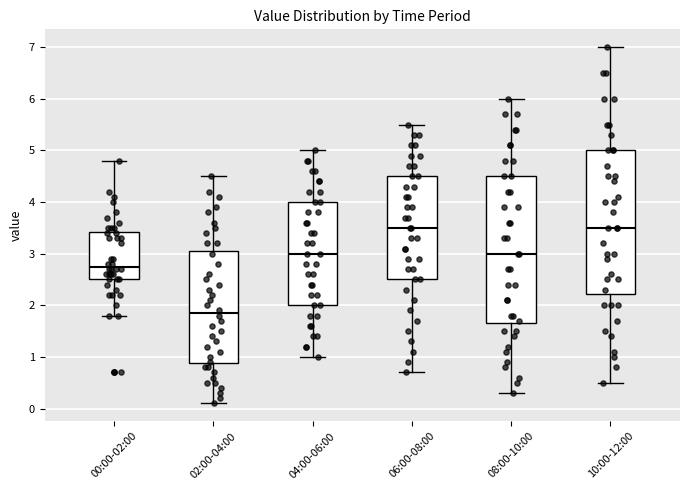

Where is the upper edge of the box for 06:00-08:00 on the y-axis? The values are not printed on the chart, so give them approximately, as read against the axis.

4.5